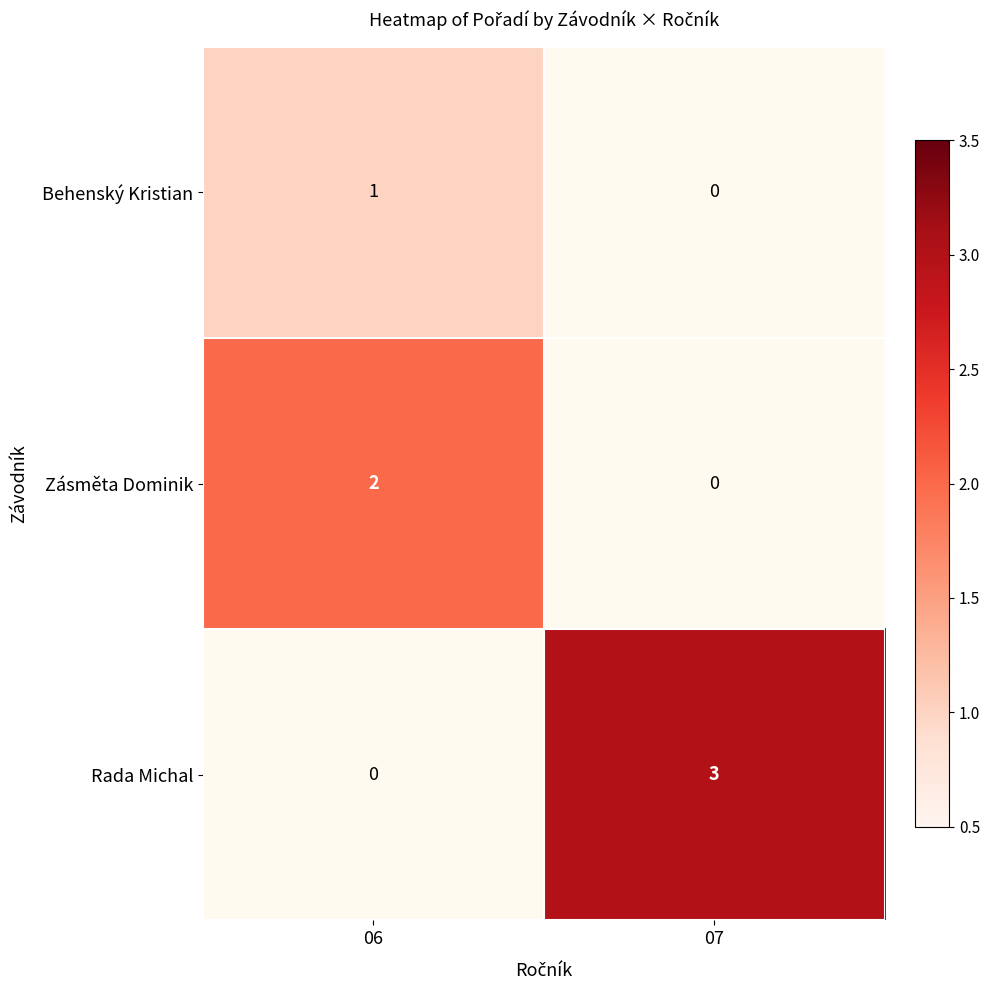

Which series has the widest spread of values?

Rada Michal